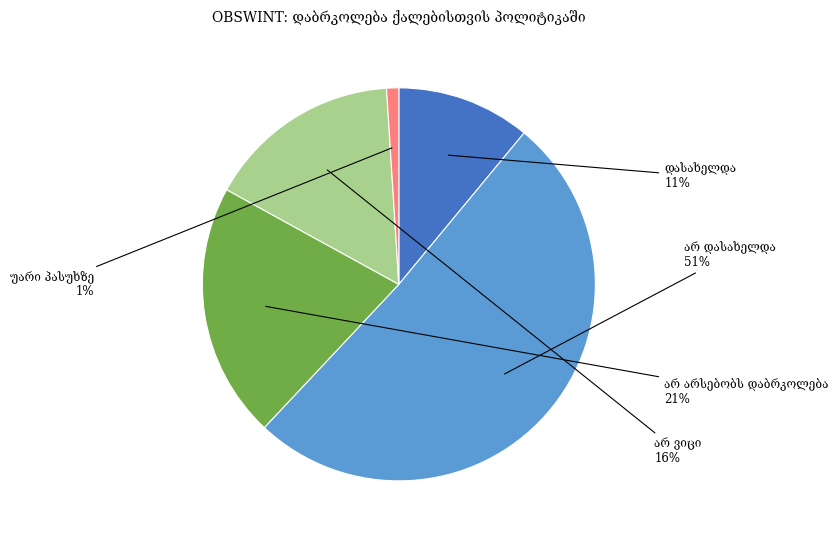

To the nearest percent, what is the difference between the largest and smallest slice percentages?

50%